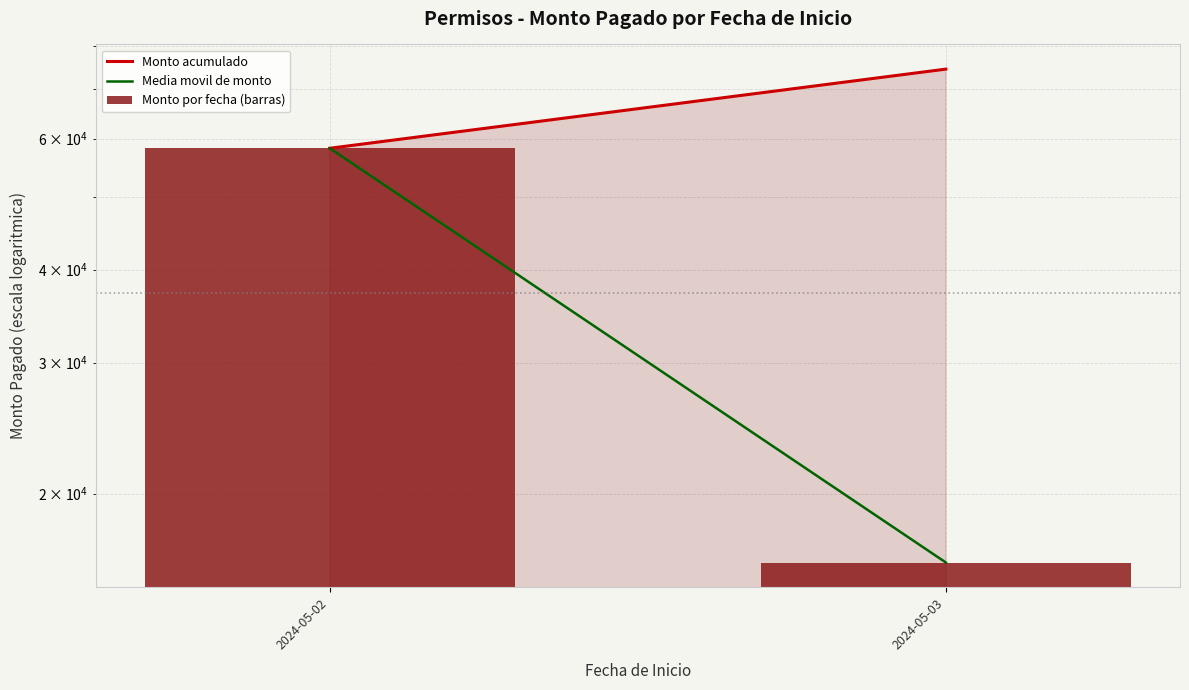

What is the total value across all series at 2024-05-02?

174675